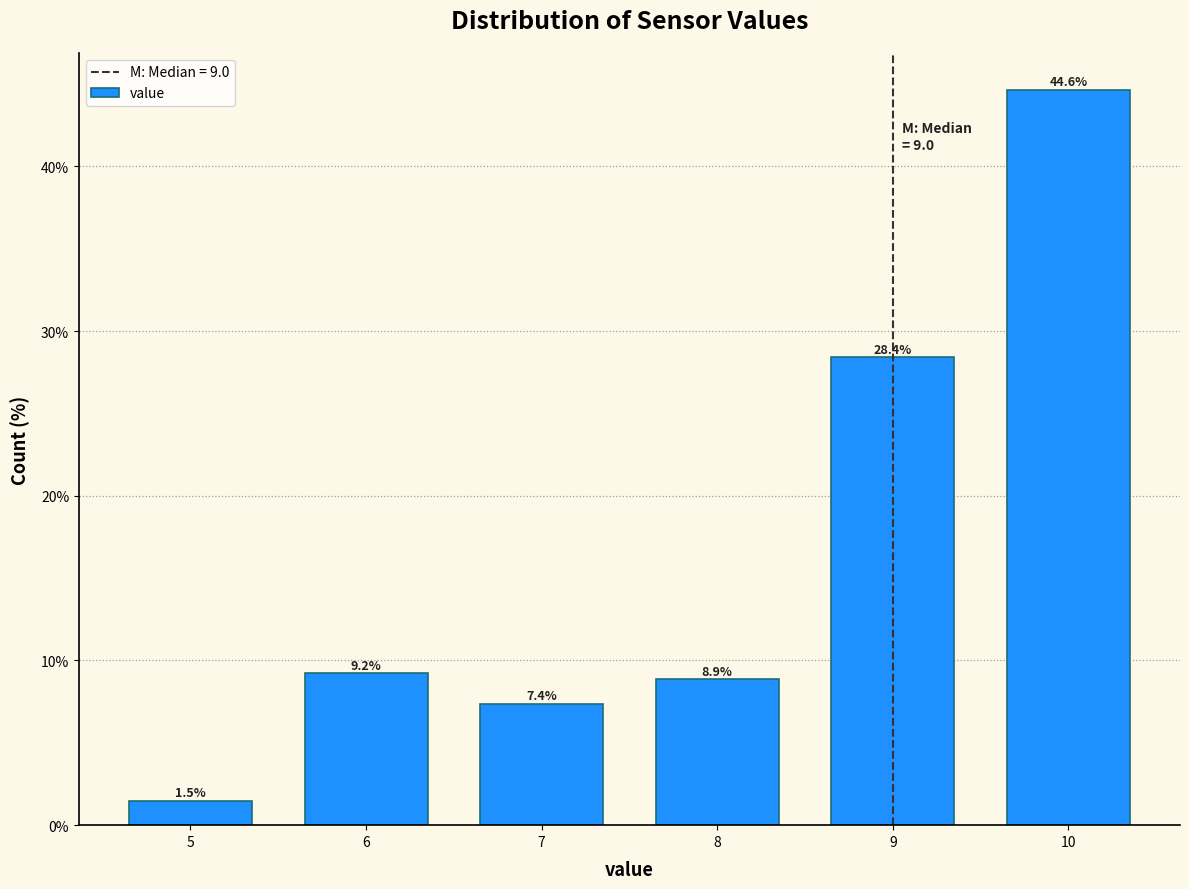

Reading left to right, what are all the values shown in this chart?

5=1.5	6=9.2	7=7.4	8=8.9	9=28.4	10=44.6